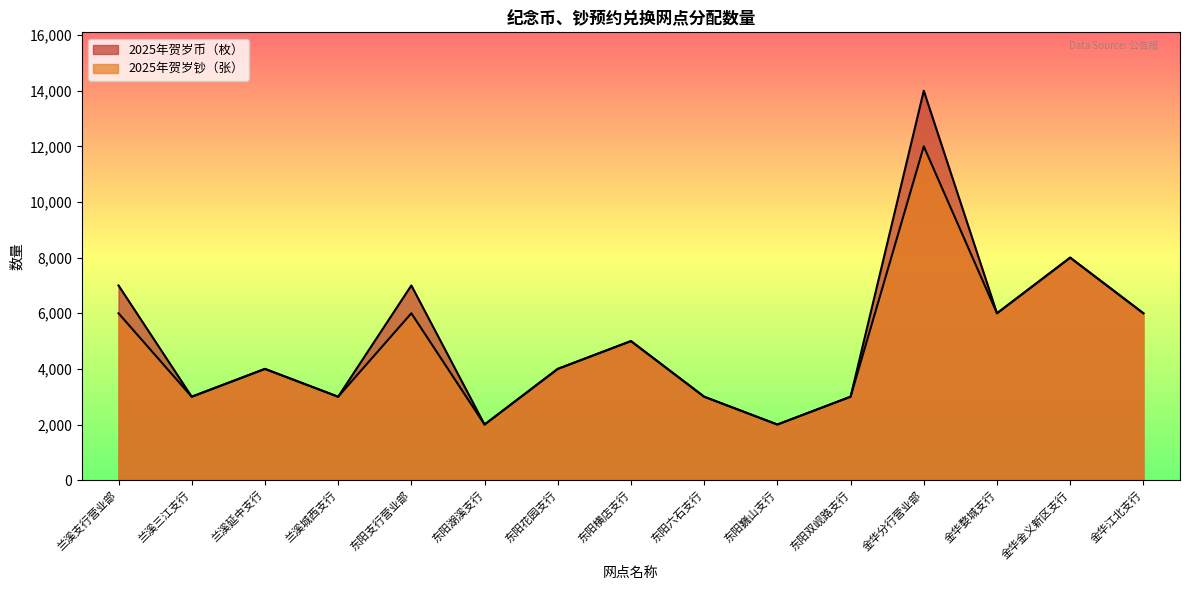

True or false: 2025年贺岁钞（张） and 2025年贺岁币（枚） cross at least once.

False